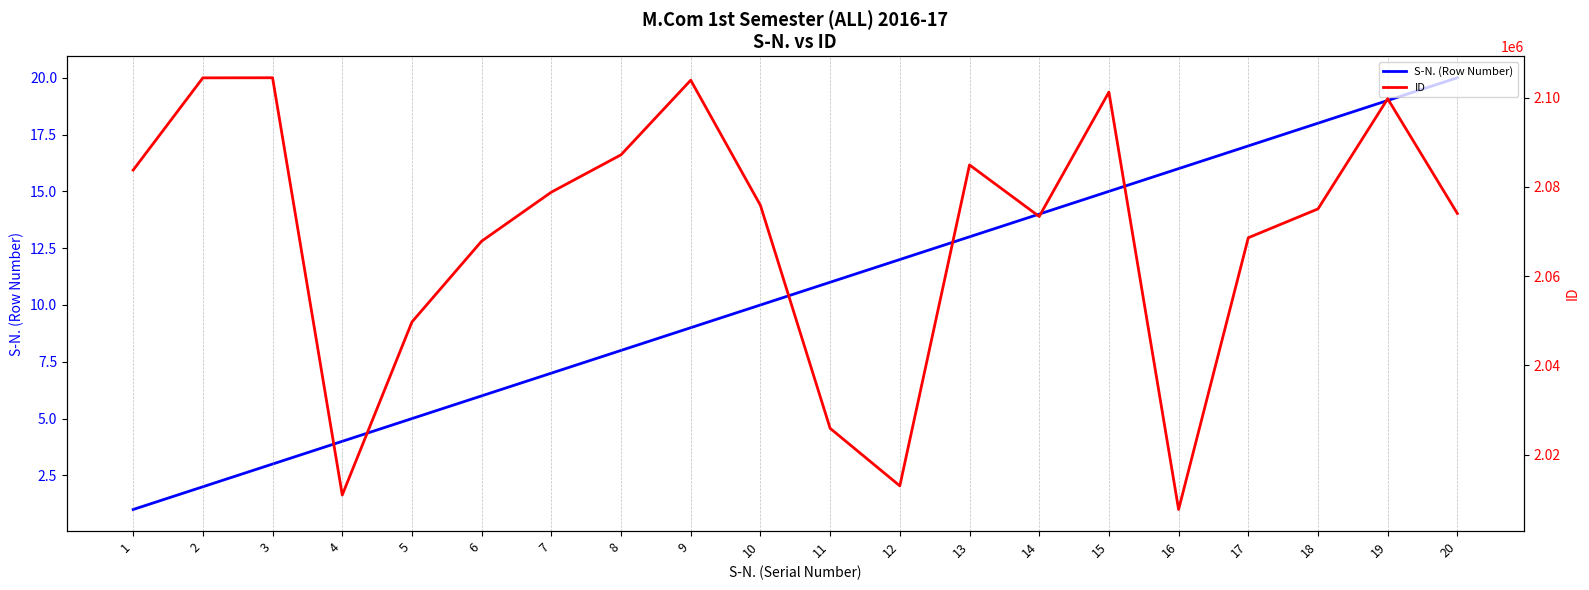

True or false: S-N. (Row Number) and ID cross at least once.

False